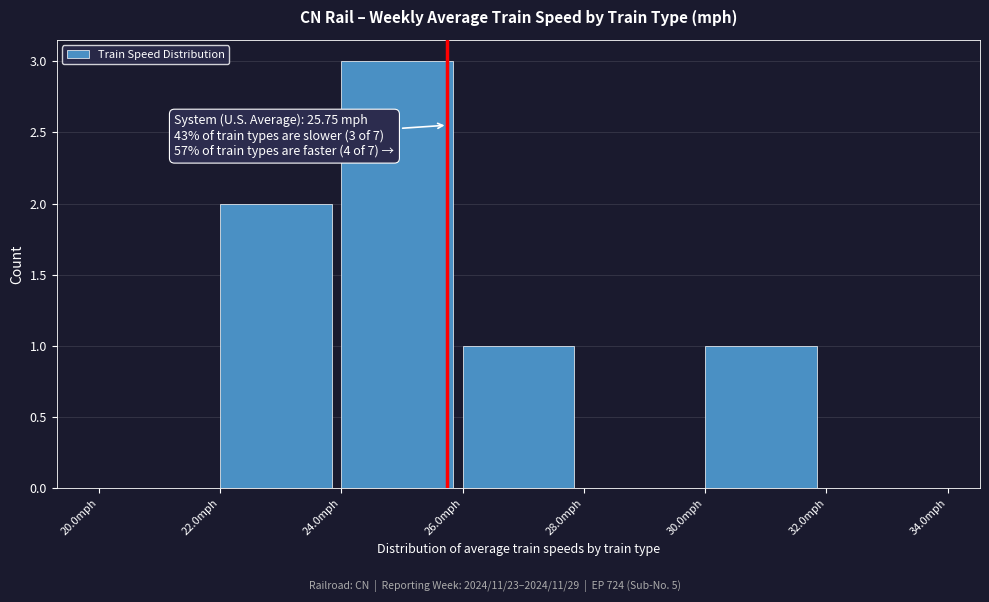

Over which range of the x-axis is the bar tallest?

24 to 26